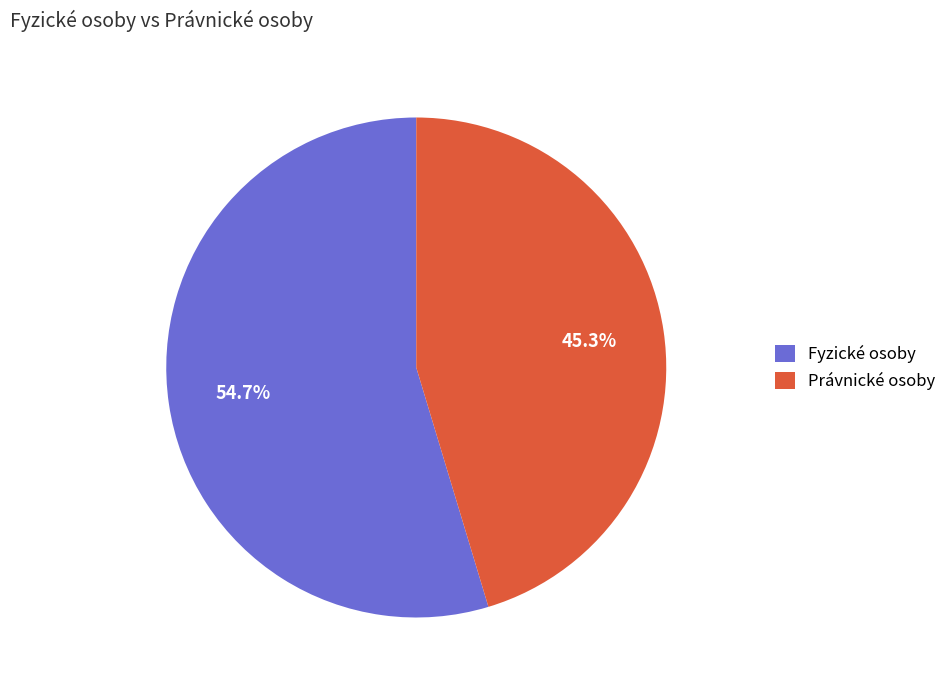

Count the number of slices in the pie.

2